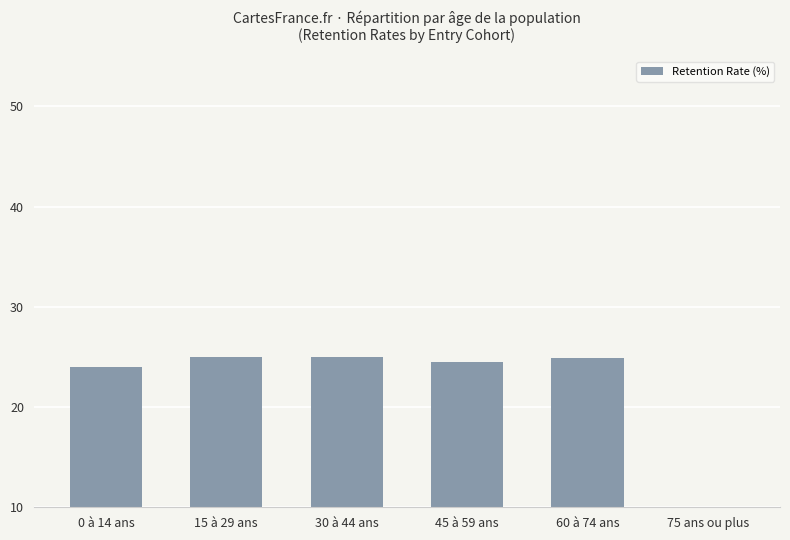

Are the bars grouped side by side (vs. stacked)?

No